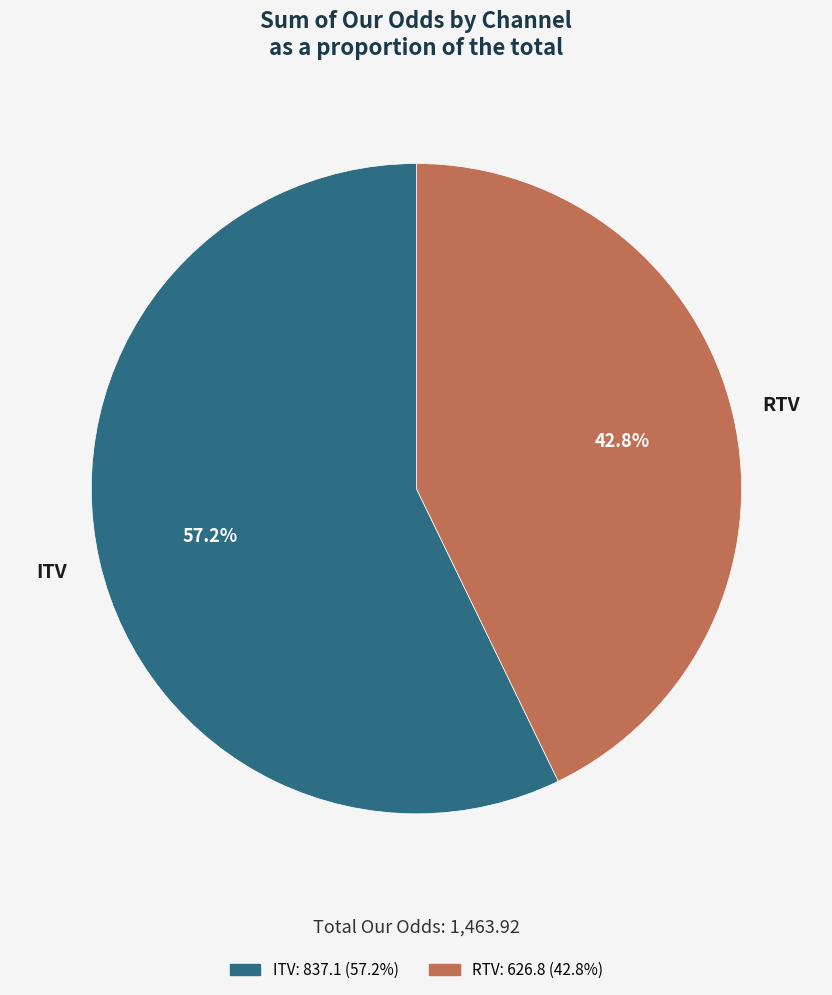

Does any single category account for the majority?

Yes